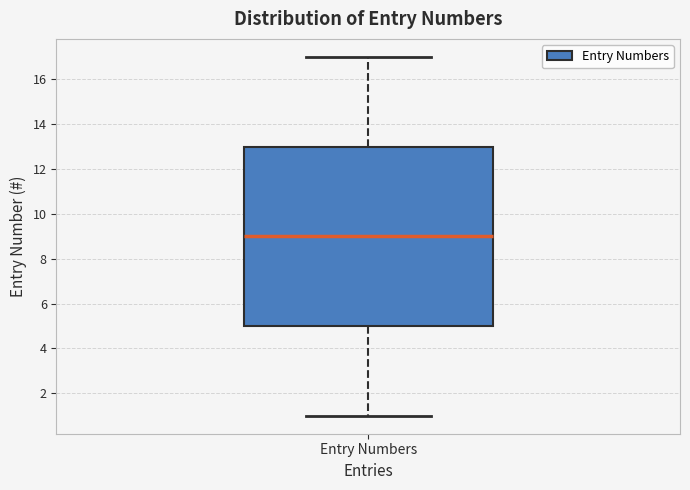

Where is the lower edge of the box for Entry Numbers on the y-axis? The values are not printed on the chart, so give them approximately, as read against the axis.

5